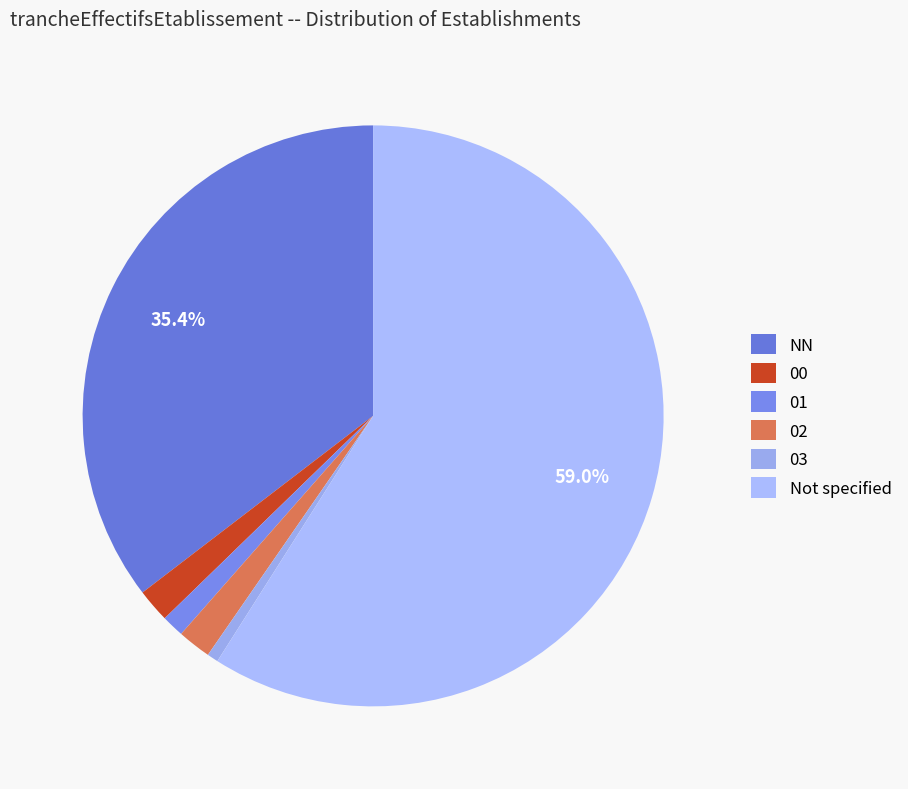

The 01 slice represents 11% of the pie. True or false?

False